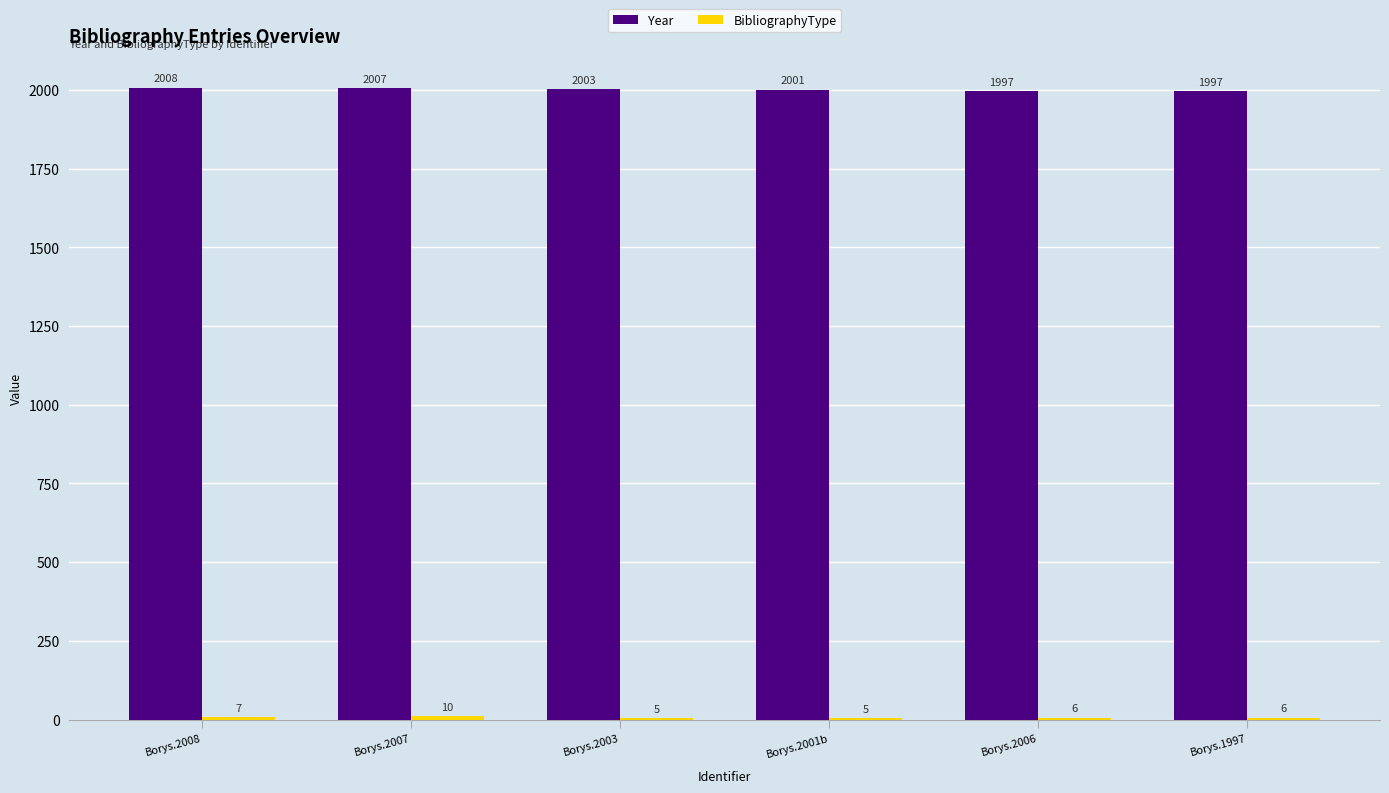

The Year series shows 2007 at Borys.2007. True or false?

True